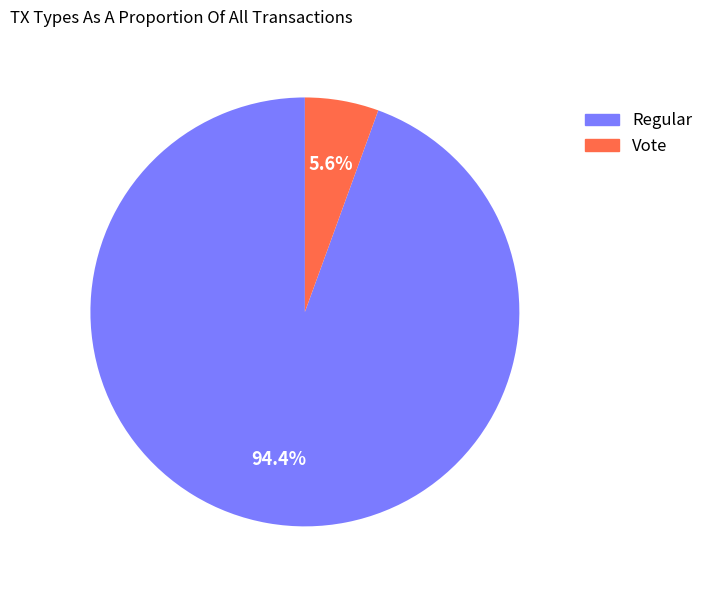

To the nearest percent, what percentage of the pie is Vote?

6%